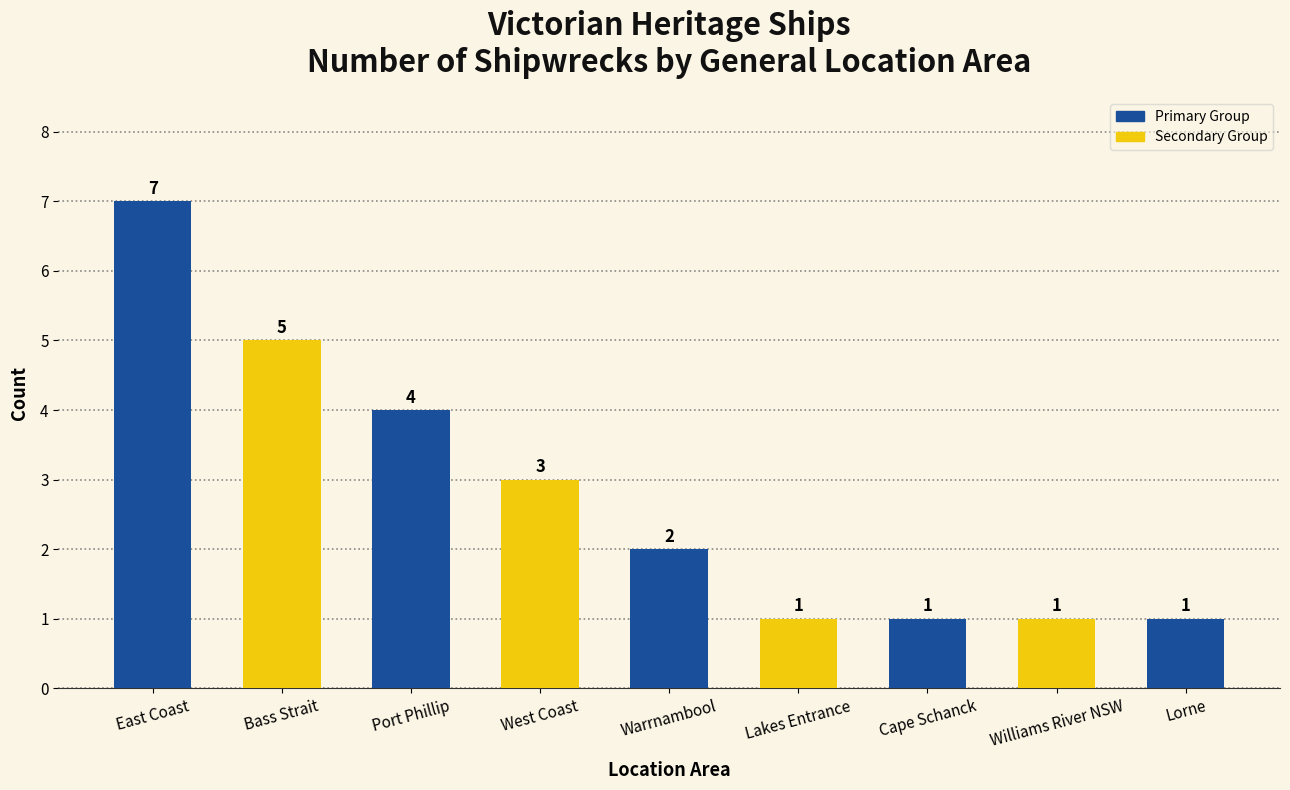

How many categories are shown in the chart?

9